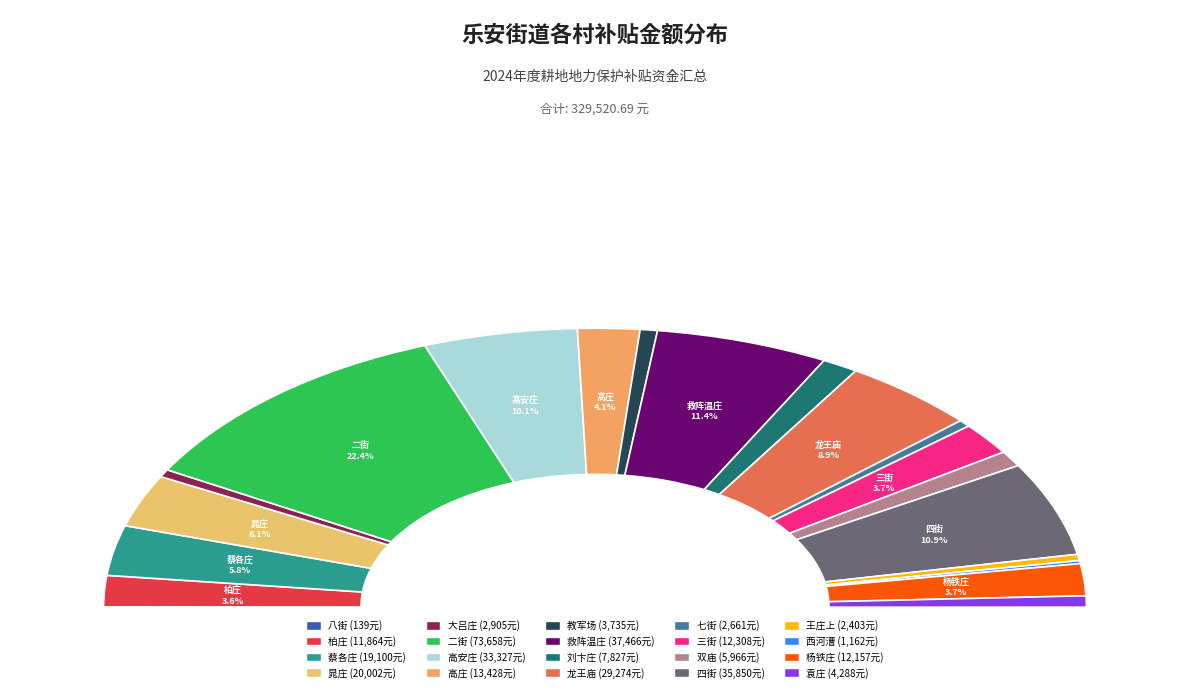

Is there a majority slice in this chart?

No